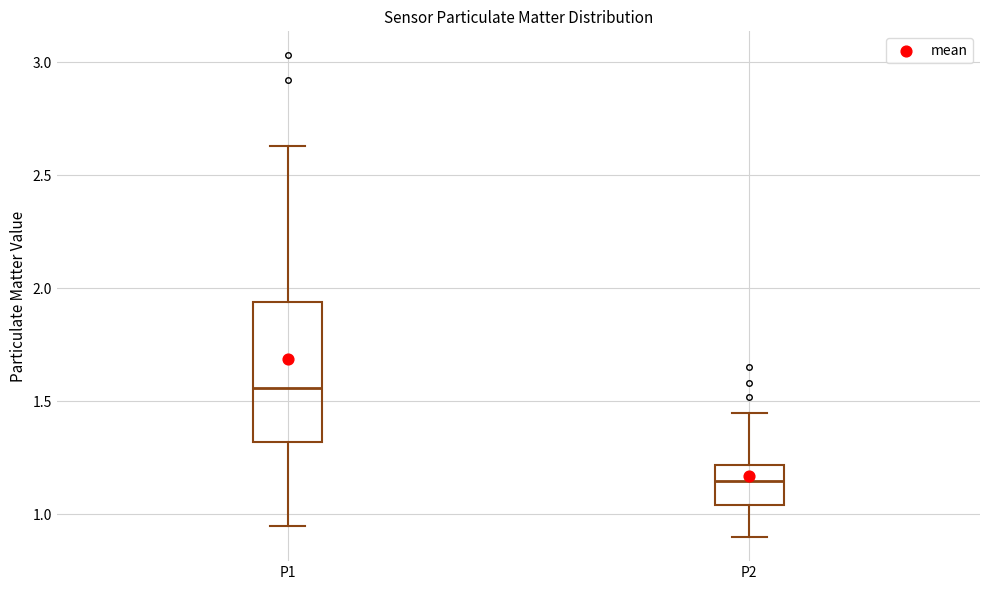

Which box has the lowest median line?

P2